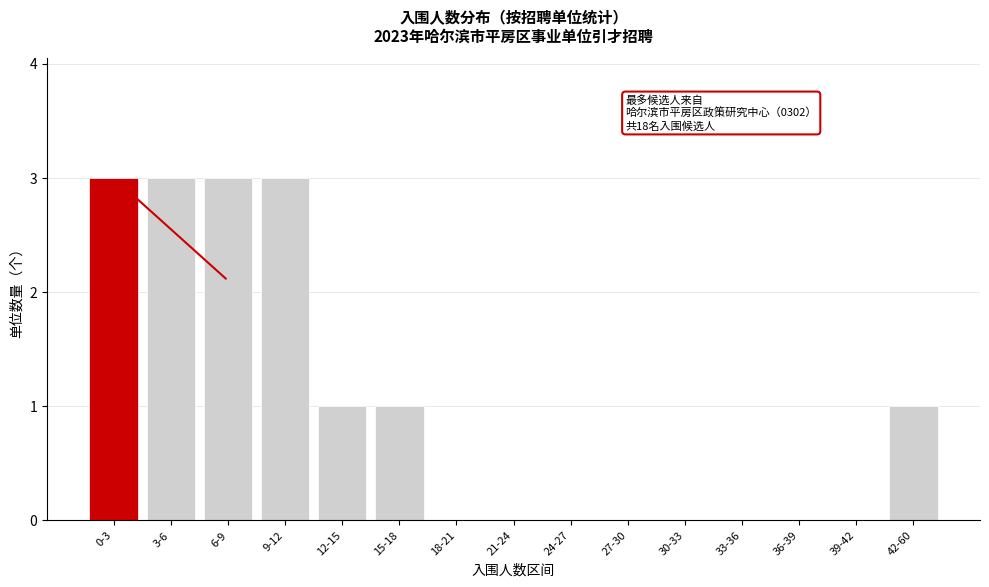

Reading left to right, transcribe all the data shown in this chart.

0-3=3	3-6=3	6-9=3	9-12=3	12-15=1	15-18=1	18-21=0	21-24=0	24-27=0	27-30=0	30-33=0	33-36=0	36-39=0	39-42=0	42-60=1